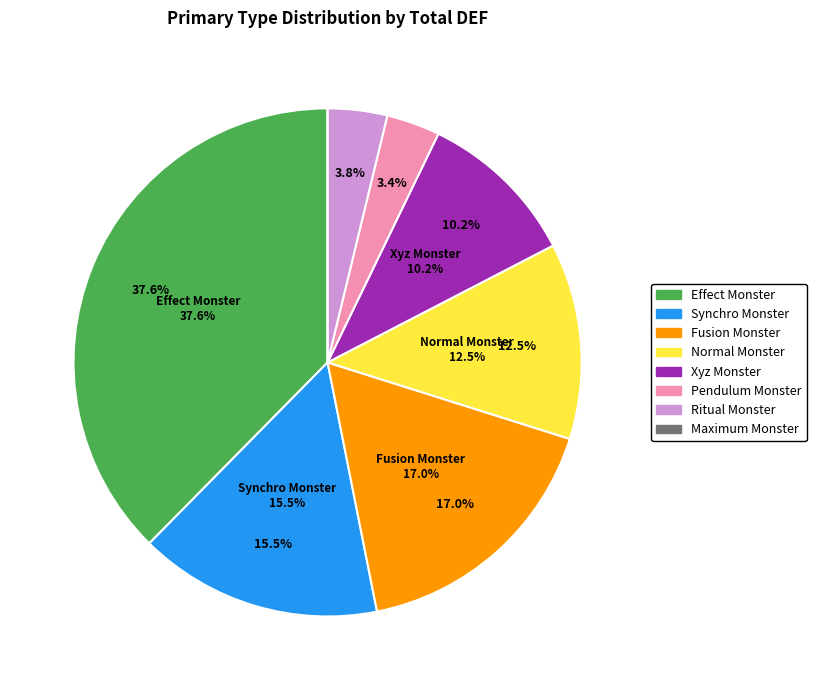

How many slices are in this pie chart?

8